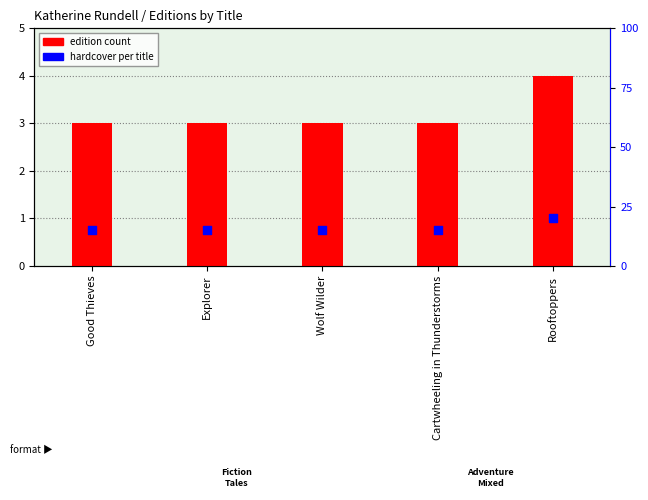

Which series has the largest total across all categories?

edition count